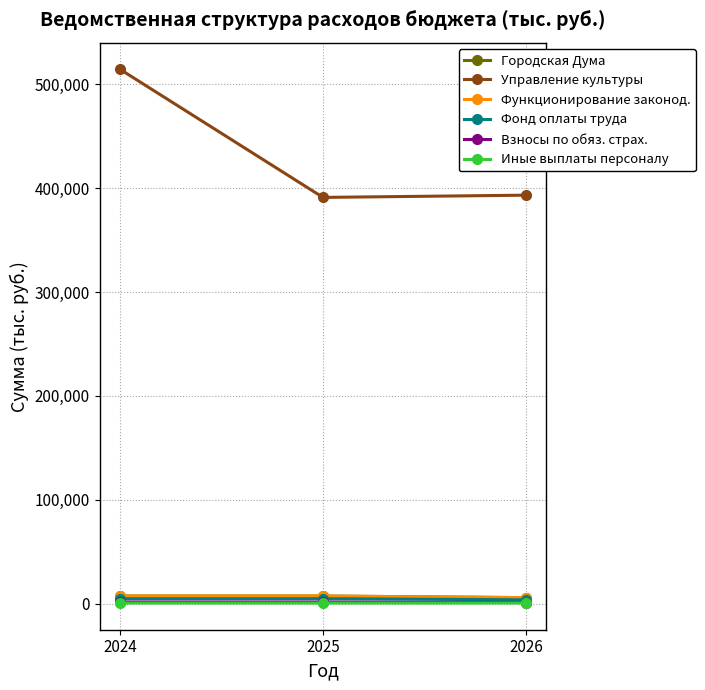

Which has a higher value, 2024 or 2026?

2024